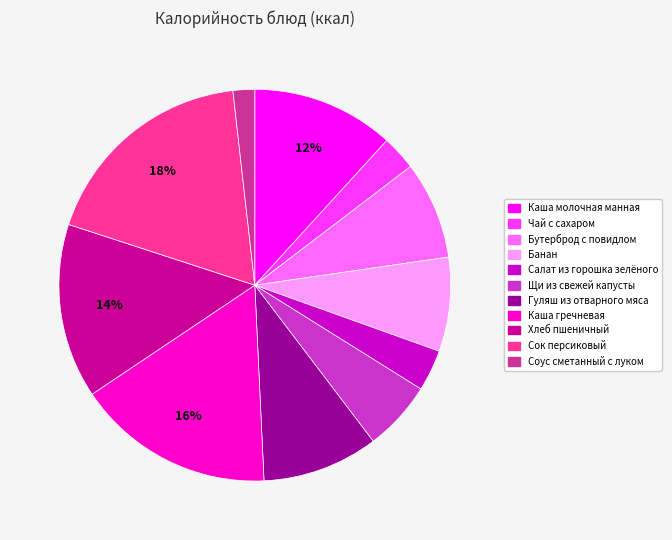

How many segments does this pie chart have?

11